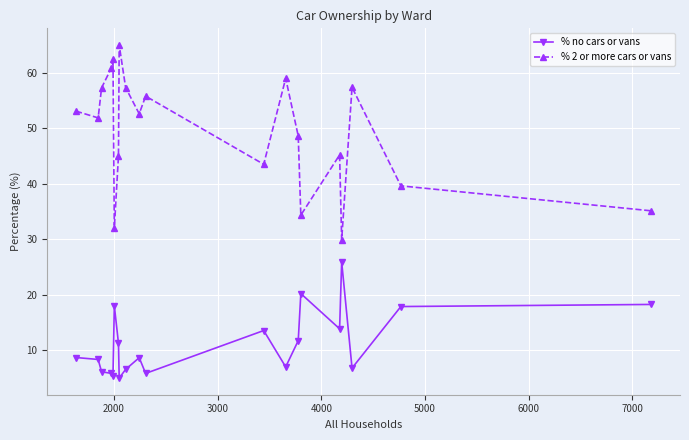

Which series has the largest total across all categories?

% 2 or more cars or vans